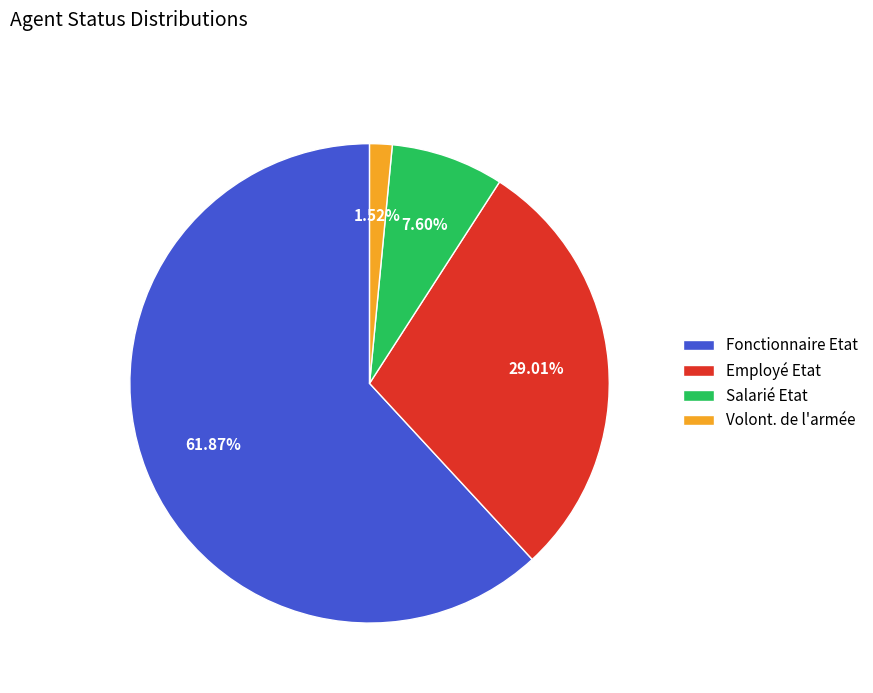

Is it true that Employé Etat is 37% of the pie?

False